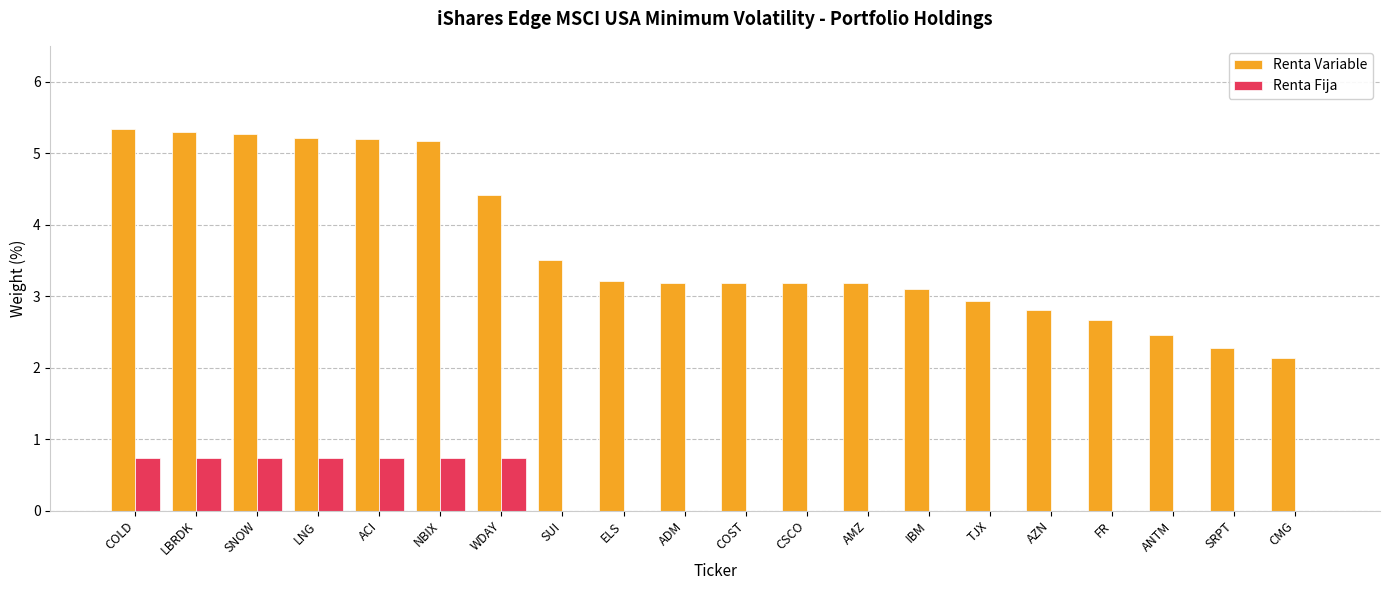

Is the value of Renta Fija at IBM greater than the value of Renta Variable at LBRDK?

No